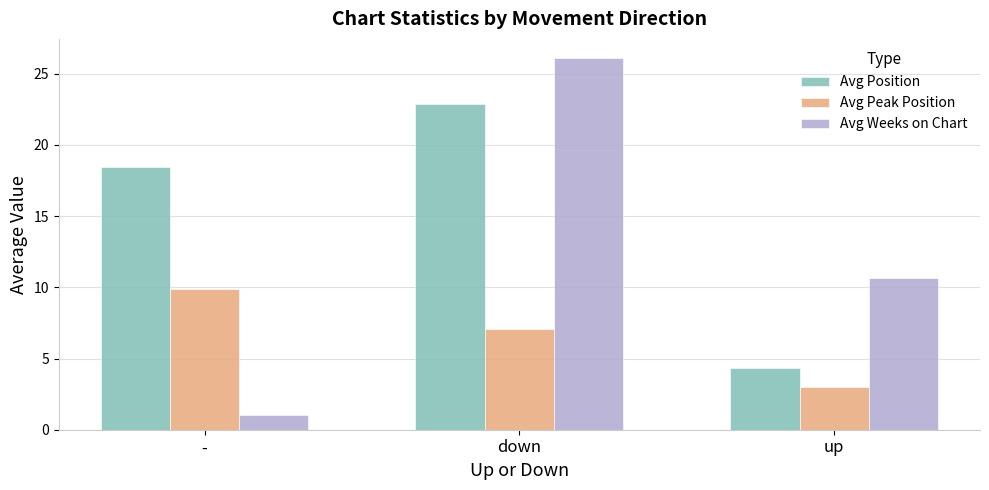

What are all the series names shown in the legend?

Avg Position, Avg Peak Position, Avg Weeks on Chart